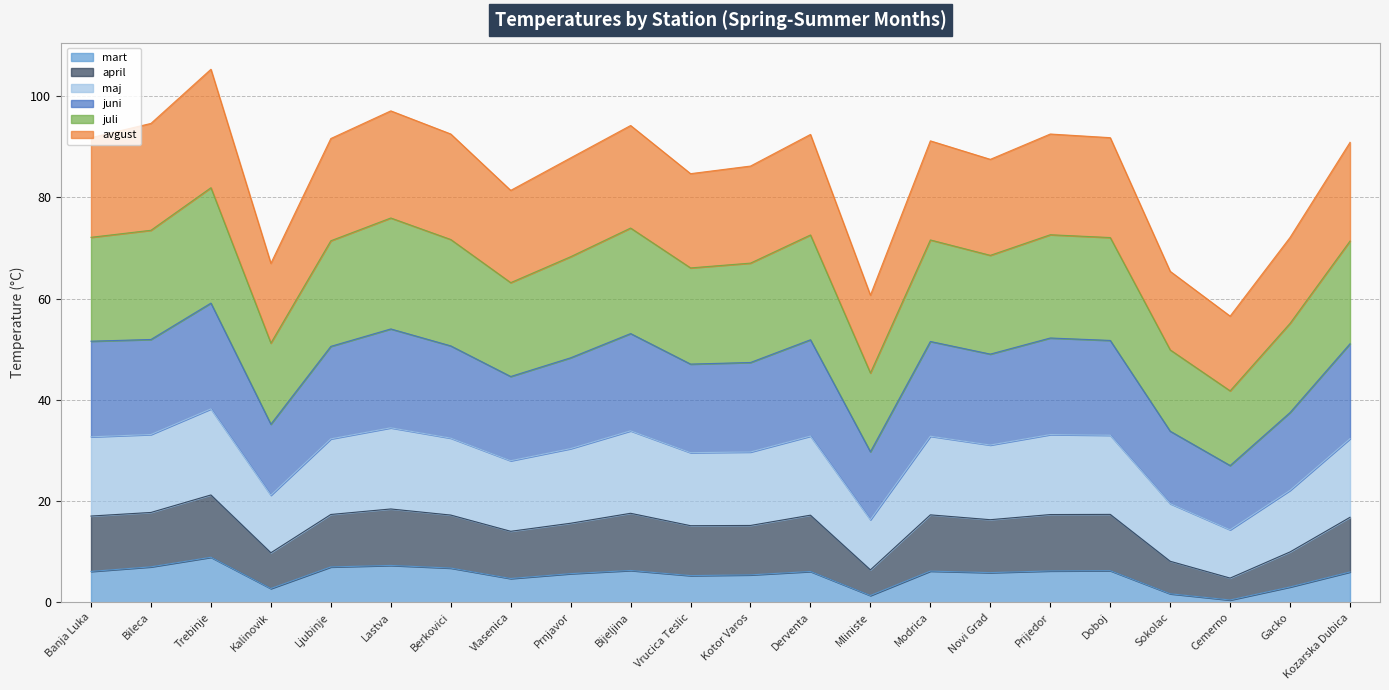

True or false: juni and mart intersect in this chart.

False